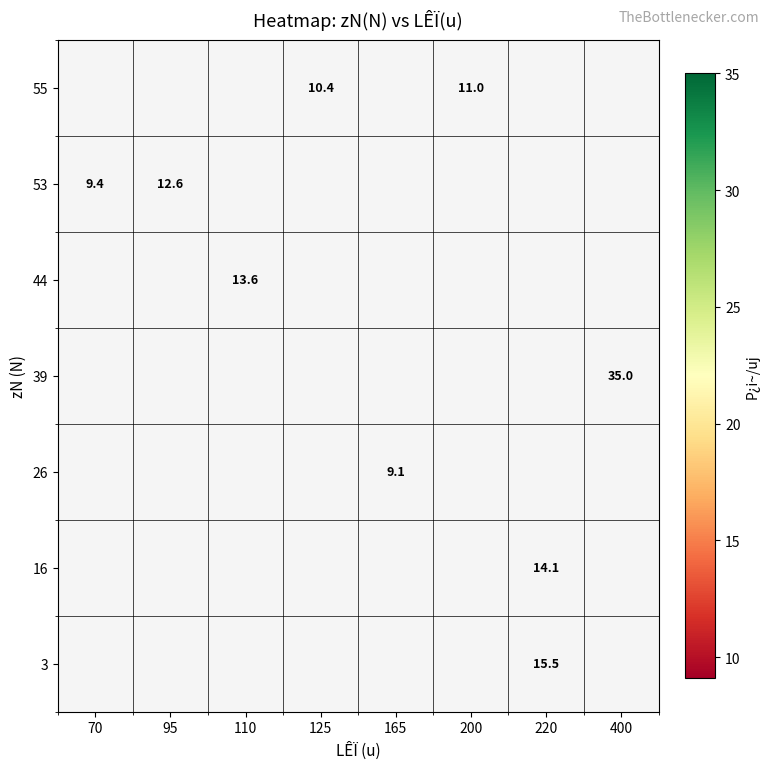

What is the maximum value shown in the chart?

35.0